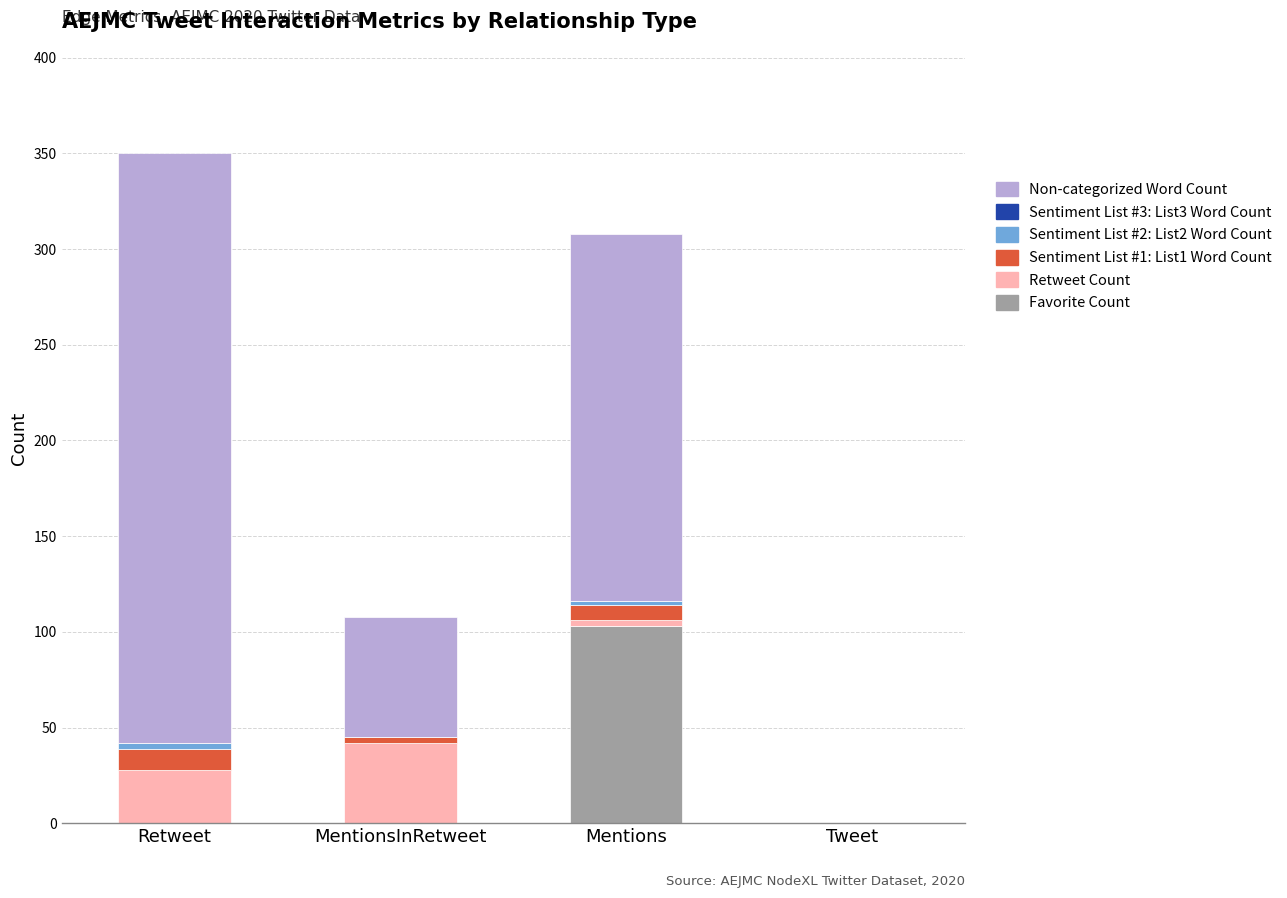

What is the maximum value for Favorite Count?

103